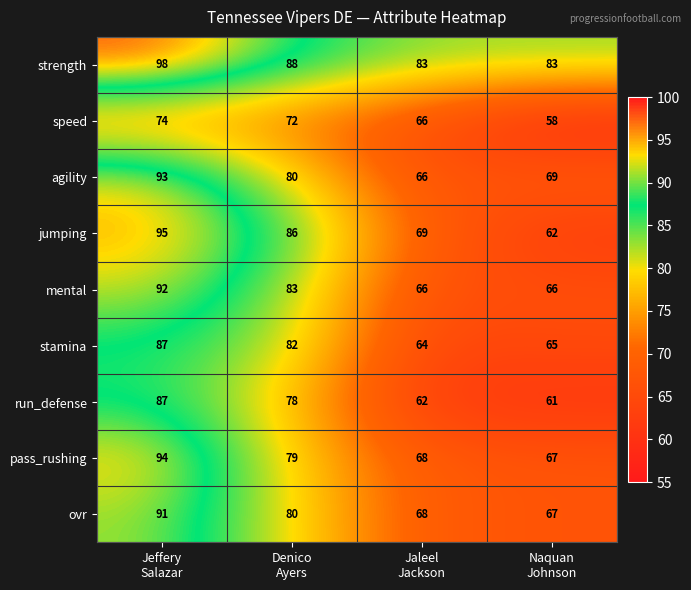

What is the difference between the maximum and minimum values in the ovr series?

24